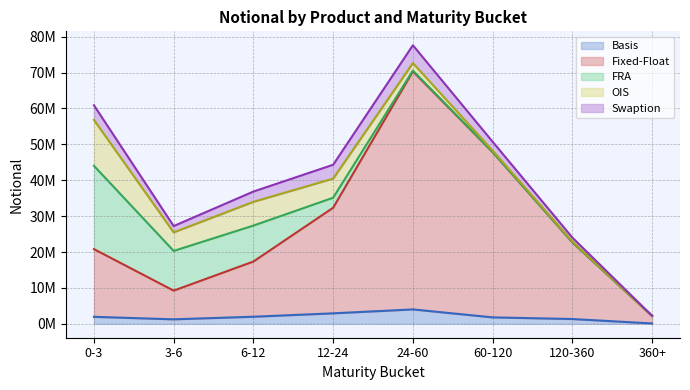

What is the difference between the OIS values at 3-6 and 6-12?

1449166